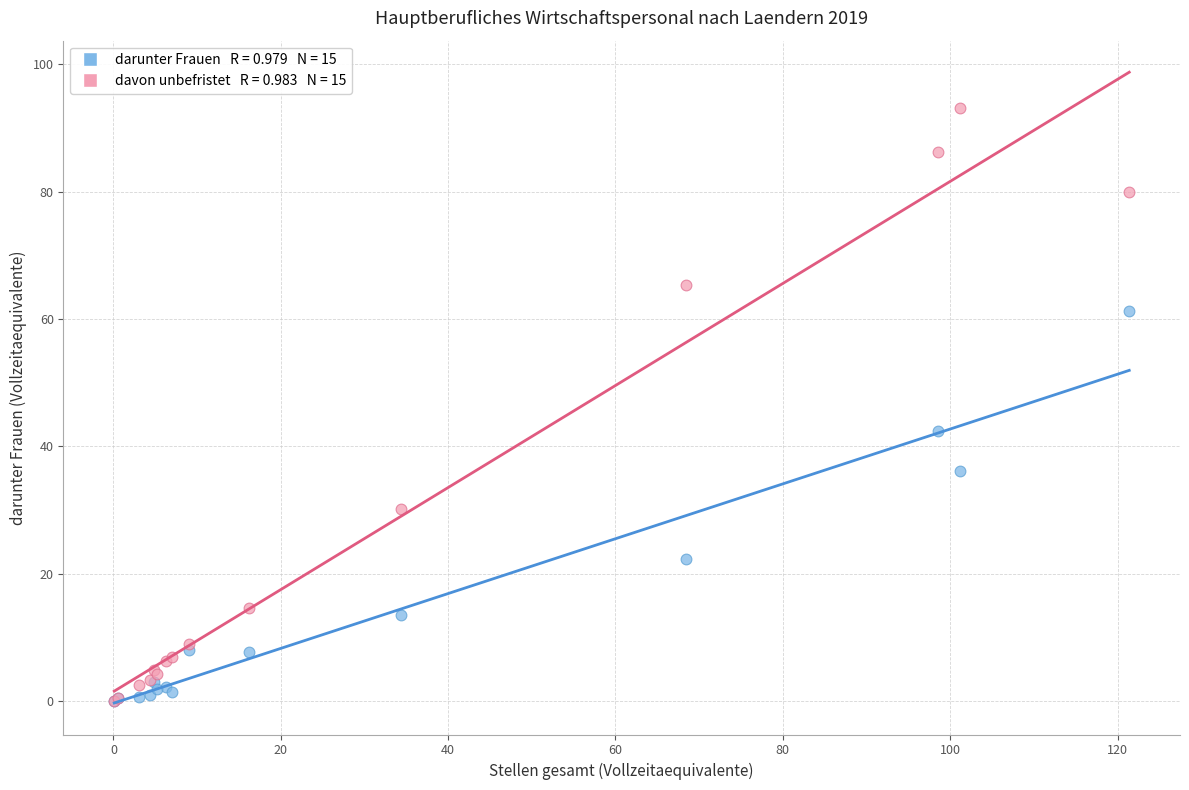

Across all series, what Y value is closest to 46?

42.4